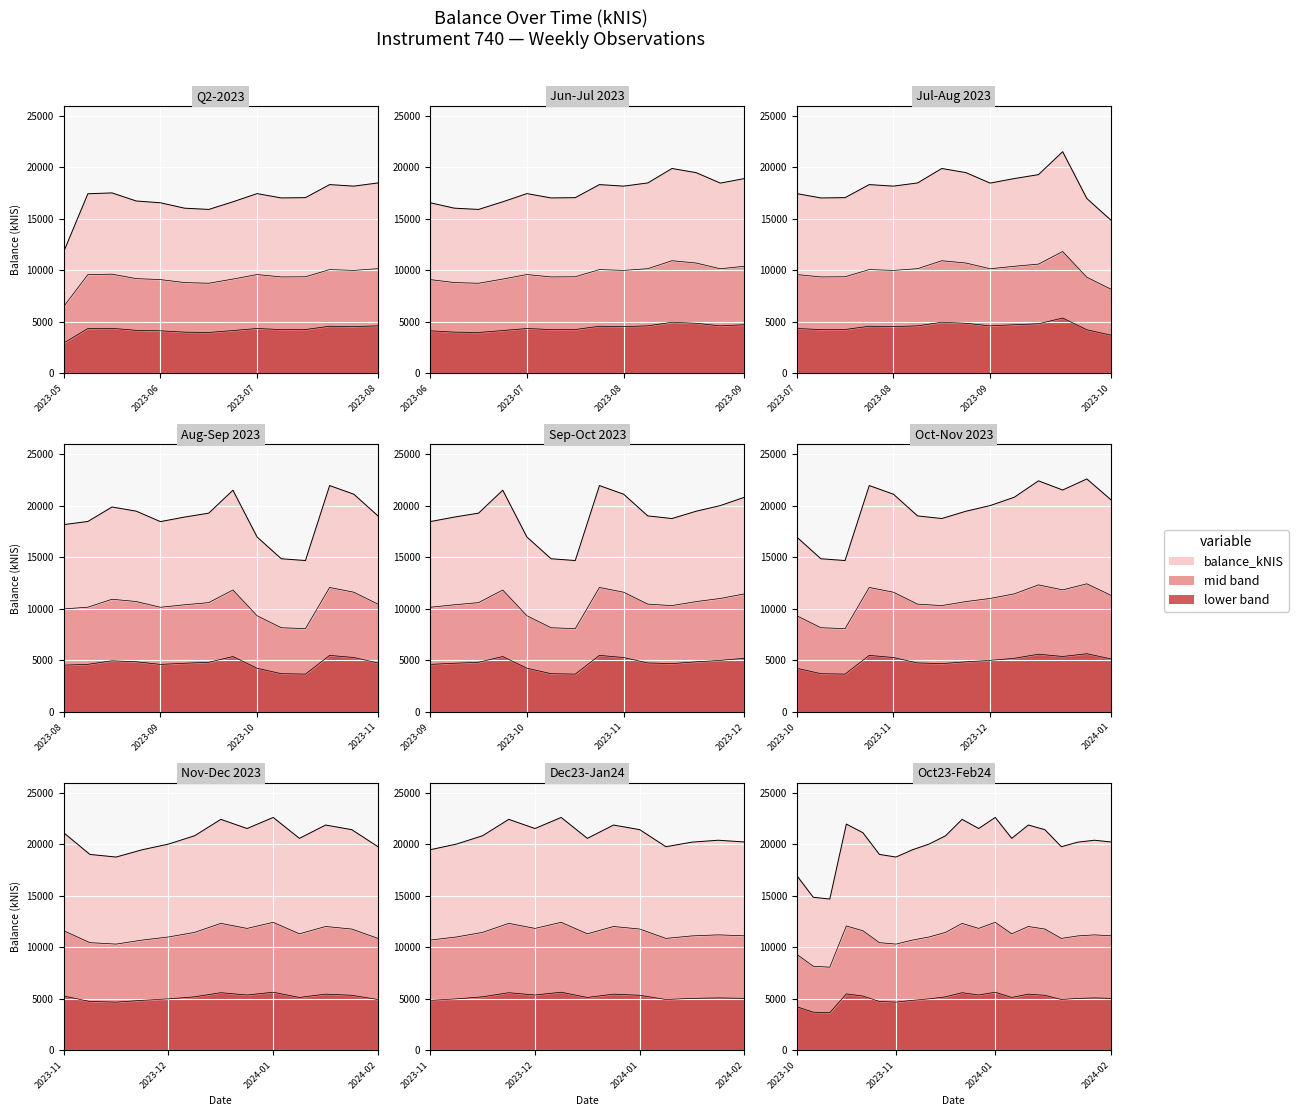

What is the label of the 4th point from the right?

2024-02-01